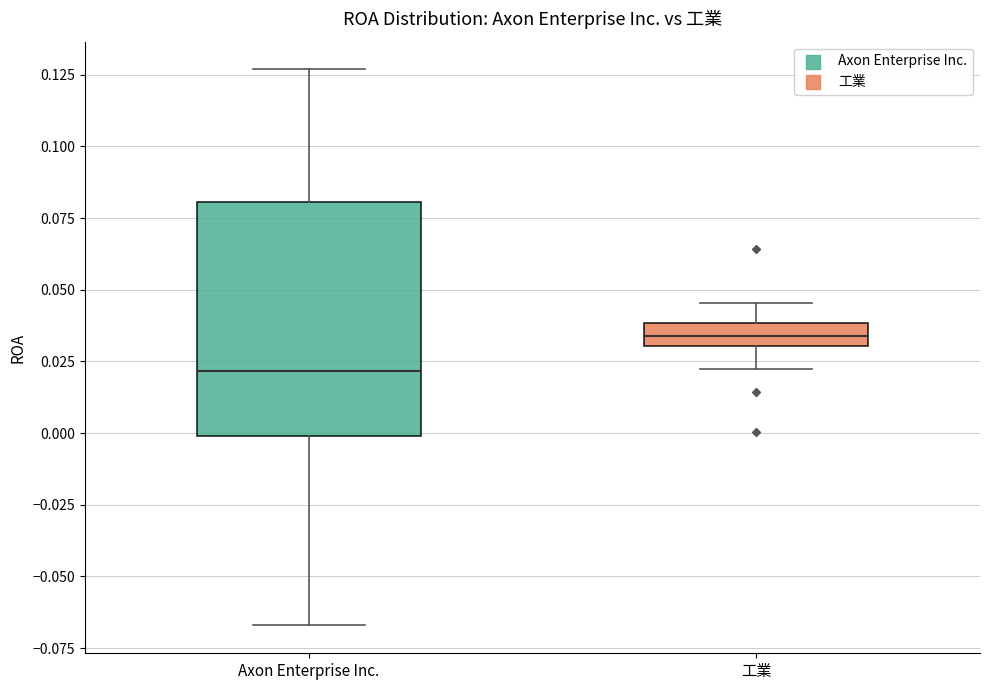

Reading left to right, read every box against the y-axis: the position of its median line, the range the box covers, and the ends of its whiskers. The values are not printed on the chart, so give them approximately, as read against the axis.

Axon Enterprise Inc.: median 0.020, box 0.000 to 0.080, whiskers -0.065 to 0.125
工業: median 0.035, box 0.030 to 0.040, whiskers 0.020 to 0.045